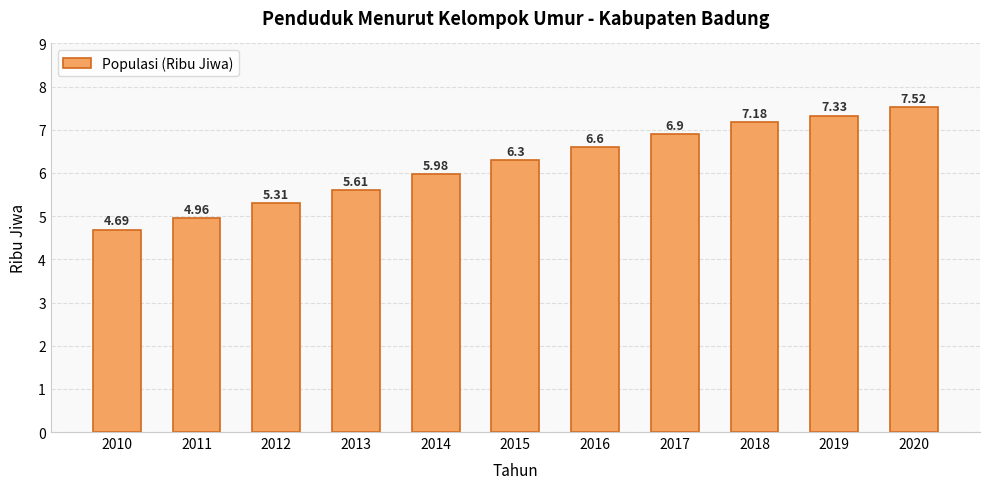

List the labels in order of value, smallest first.

2010, 2011, 2012, 2013, 2014, 2015, 2016, 2017, 2018, 2019, 2020